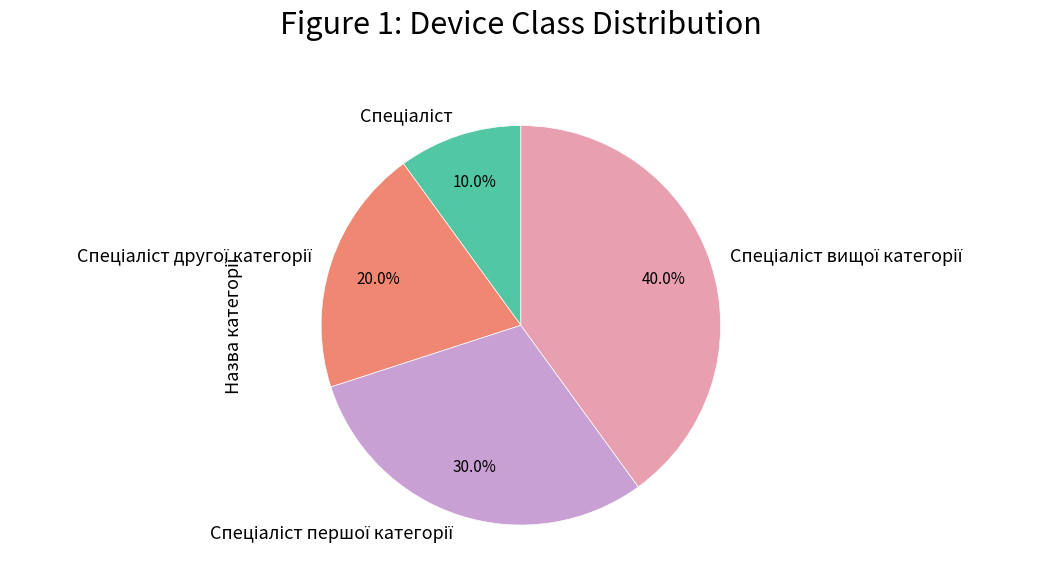

Is there any slice that represents more than half of the pie?

No